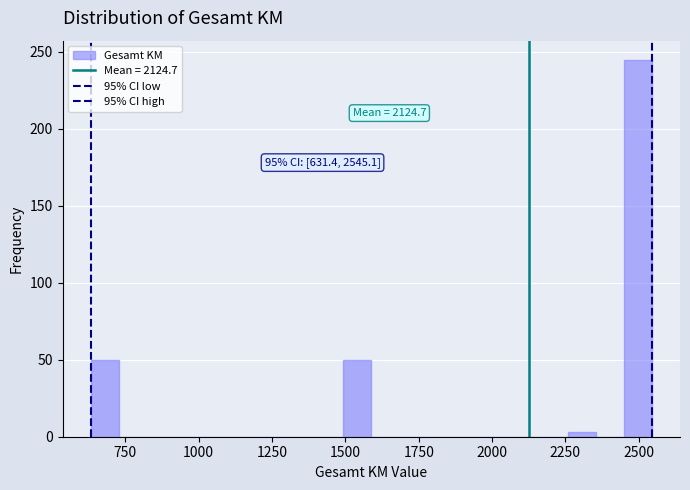

Read against the x-axis, roughly where is the centre of the tallest bar?

2500